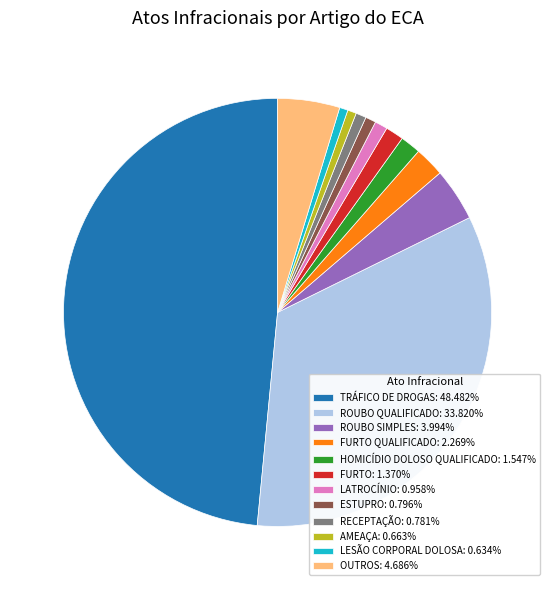

Is there any slice that represents more than half of the pie?

No